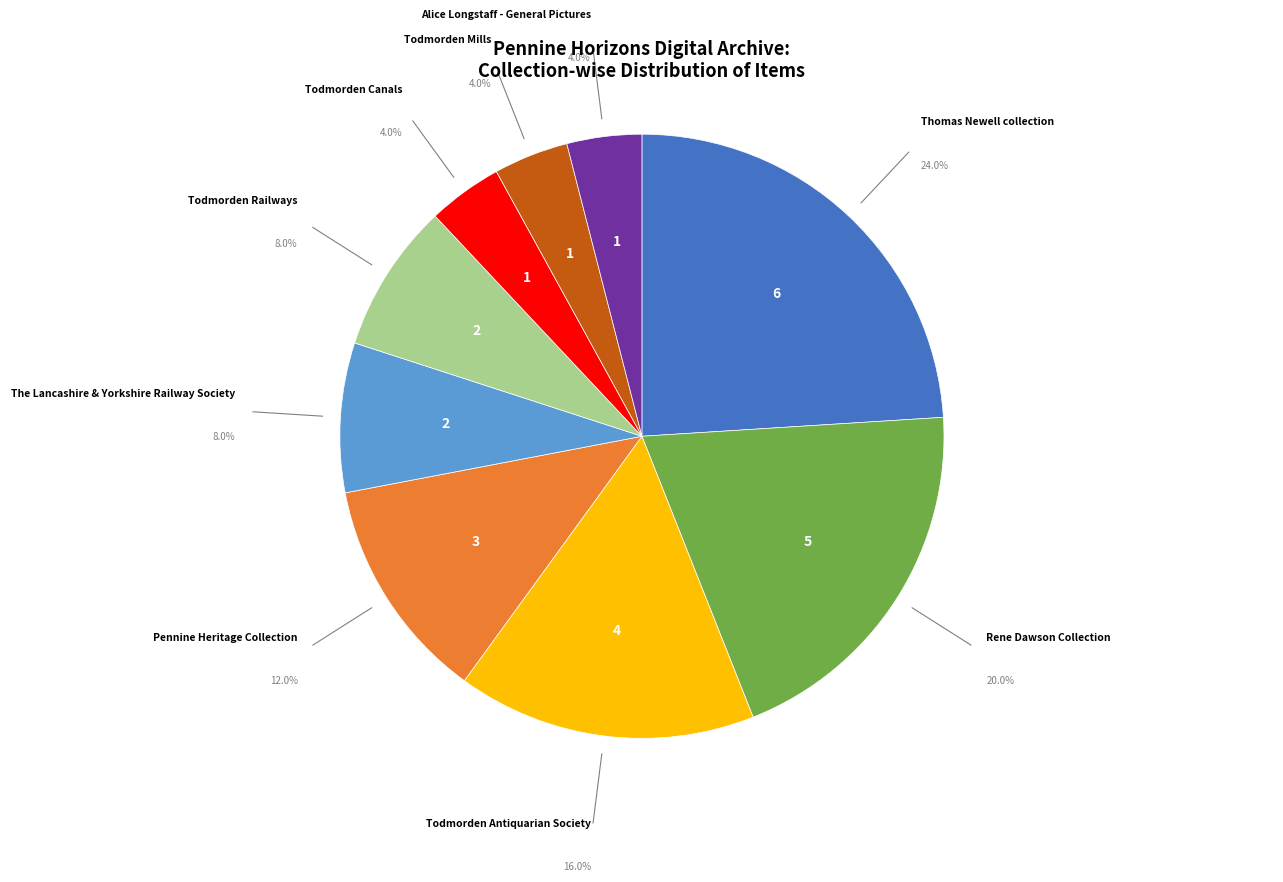

How many slices are in this pie chart?

9